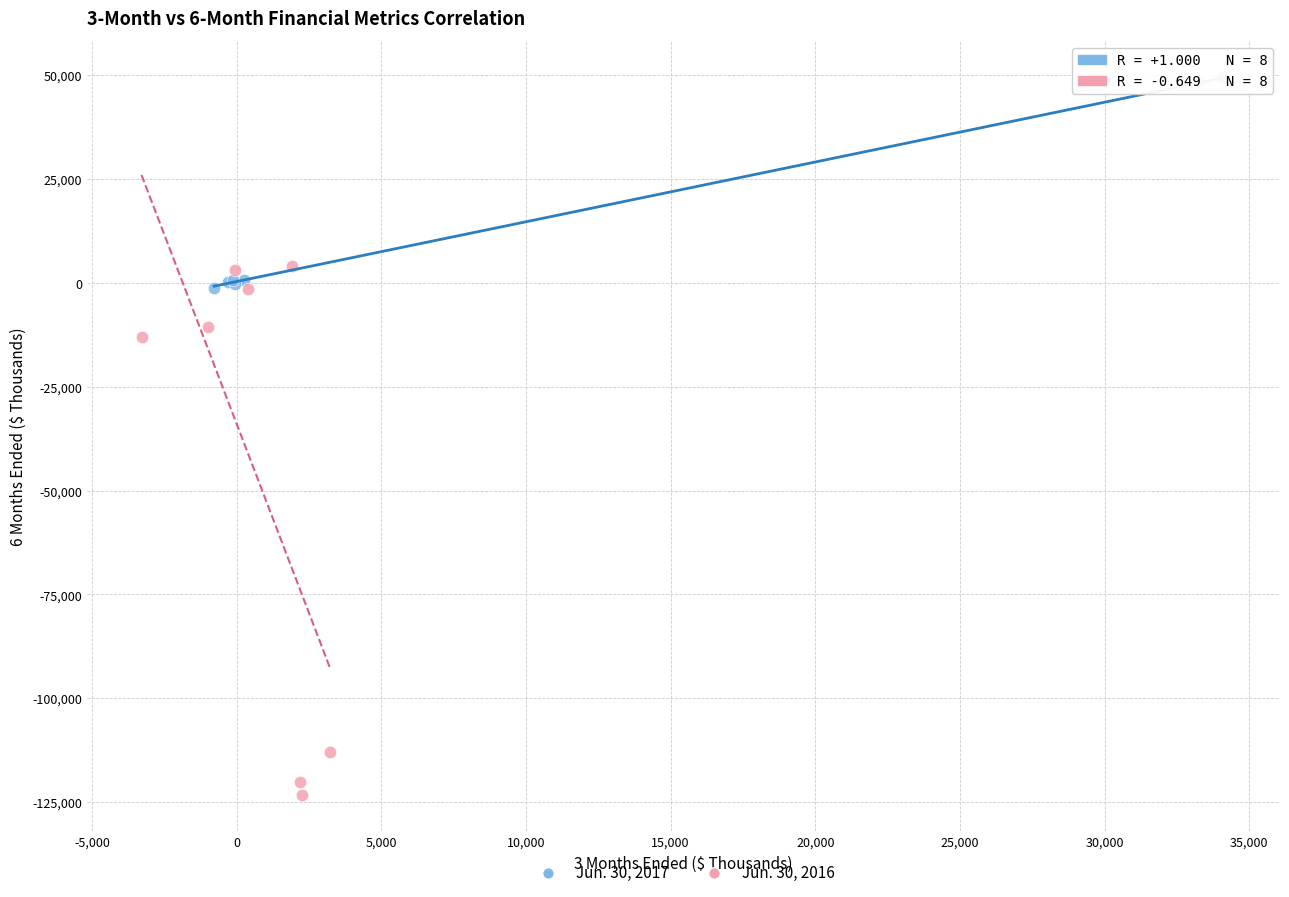

Which series has the largest Y range (max minus min)?

Jun. 30, 2016